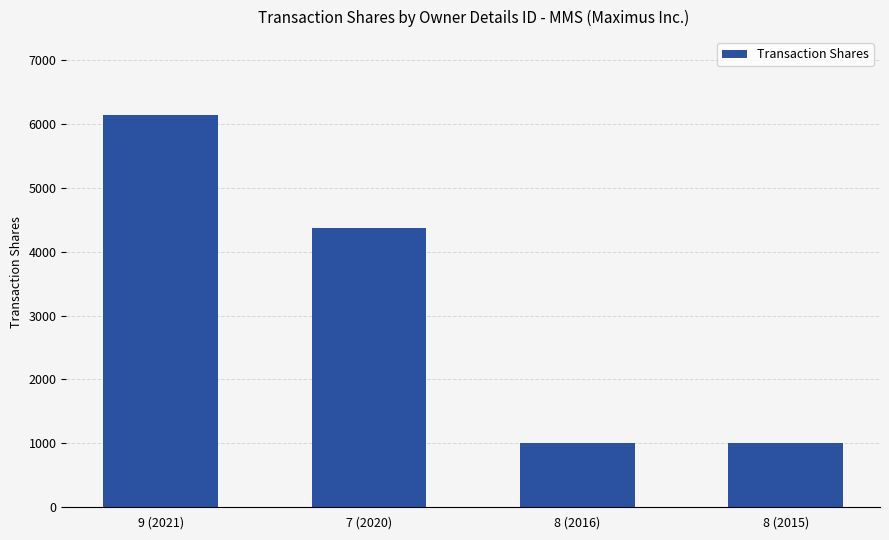

Are the bars grouped side by side (vs. stacked)?

No